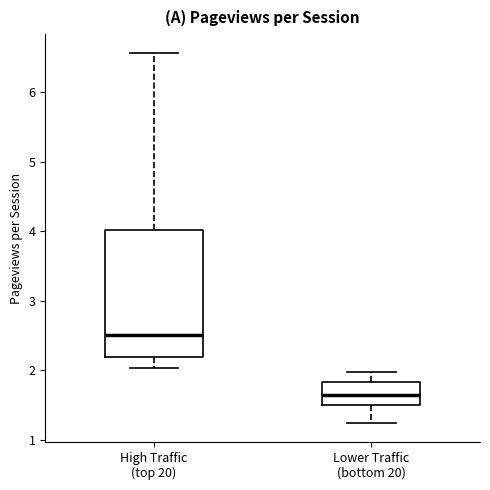

Where does the median line of the box for Lower Traffic (bottom 20) sit on the y-axis? The values are not printed on the chart, so give them approximately, as read against the axis.

1.6